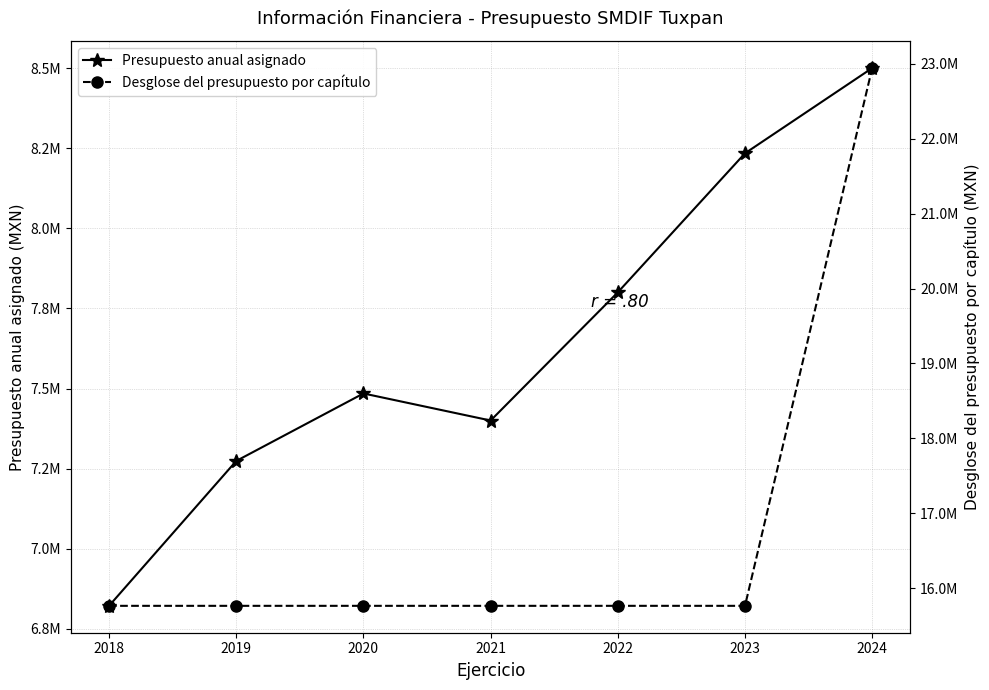

What value does the Presupuesto anual asignado series have at 2018?

6822000.0